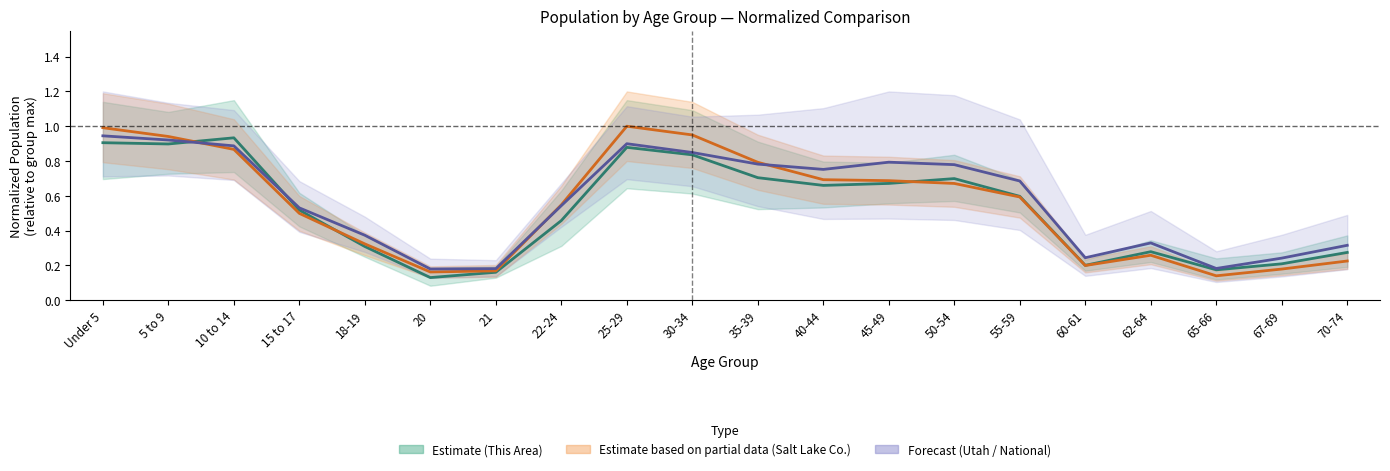

What is the greatest value displayed?

1.0